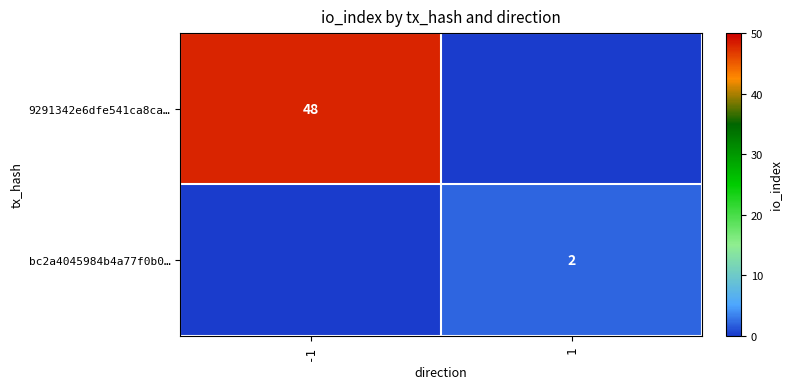

True or false: bc2a4045984b4a77f0b0… has a value of 1 at 1.

False